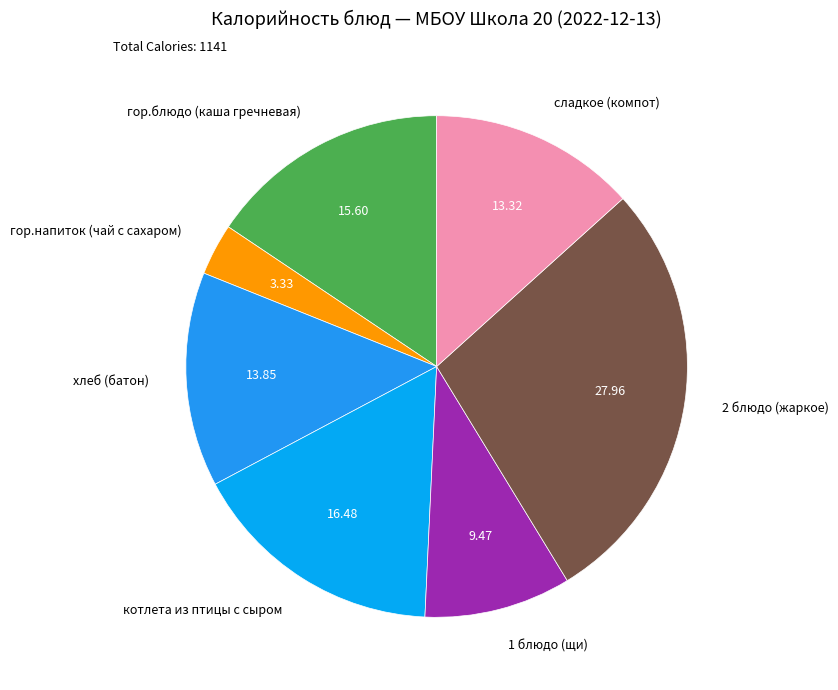

Rank the categories by value from highest to lowest.

2 блюдо (жаркое), котлета из птицы с сыром, гор.блюдо (каша гречневая), хлеб (батон), сладкое (компот), 1 блюдо (щи), гор.напиток (чай с сахаром)